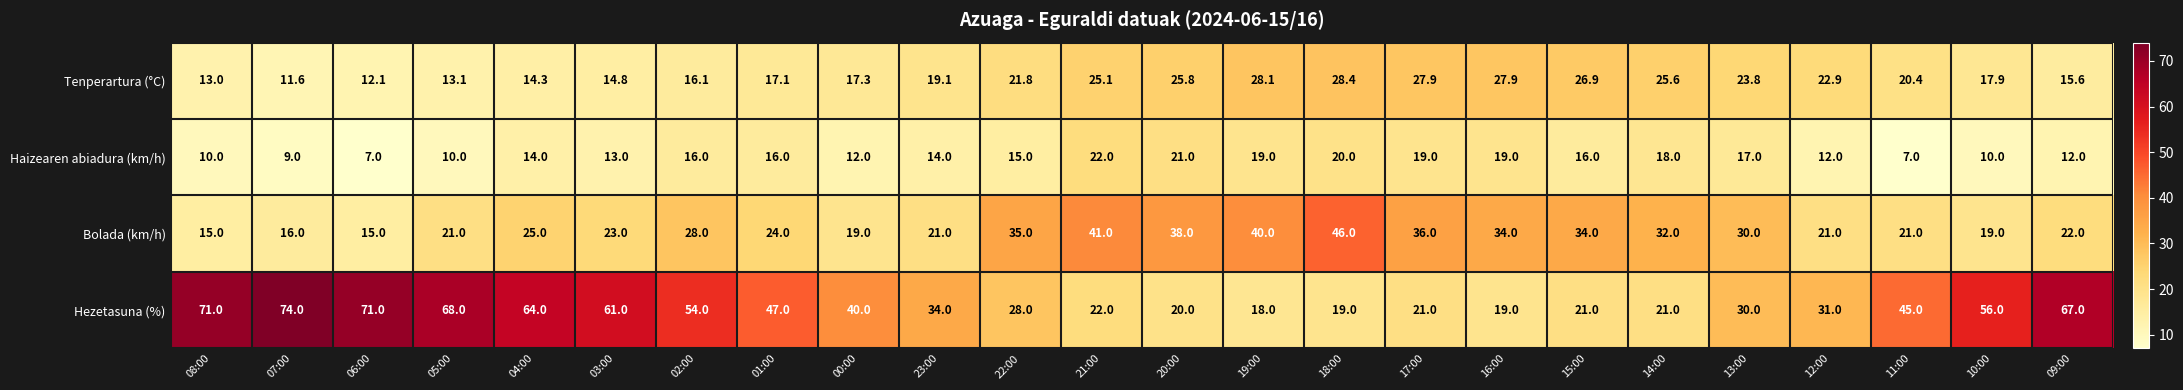

How many series are shown in this chart?

4